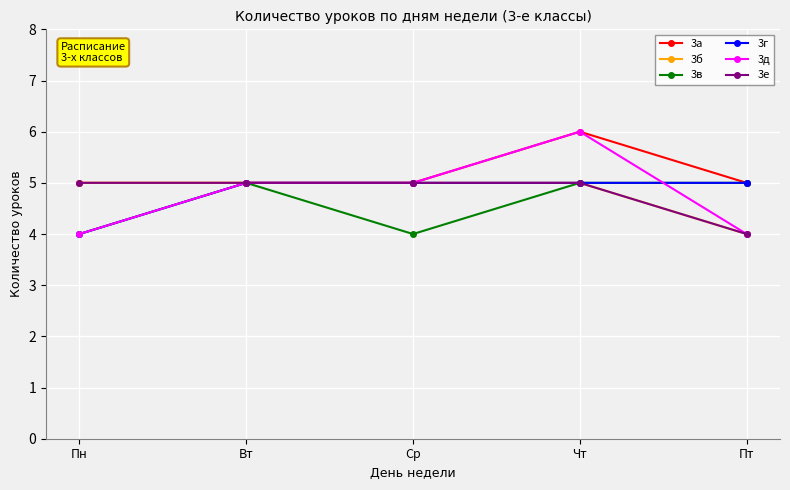

Does the chart have visible grid lines?

Yes